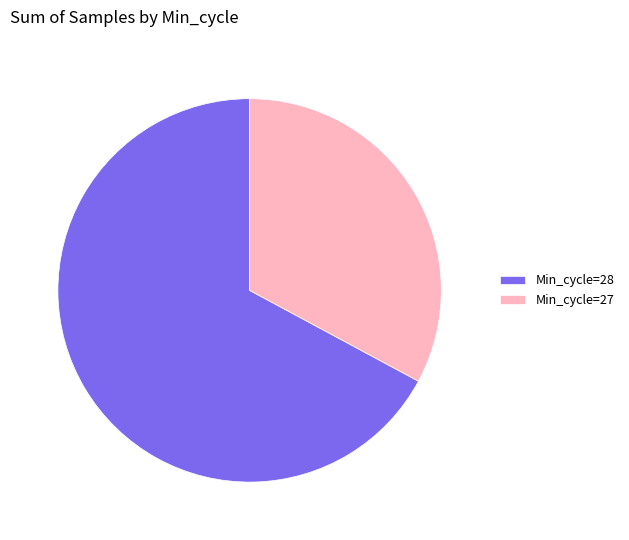

Is there a majority slice in this chart?

Yes